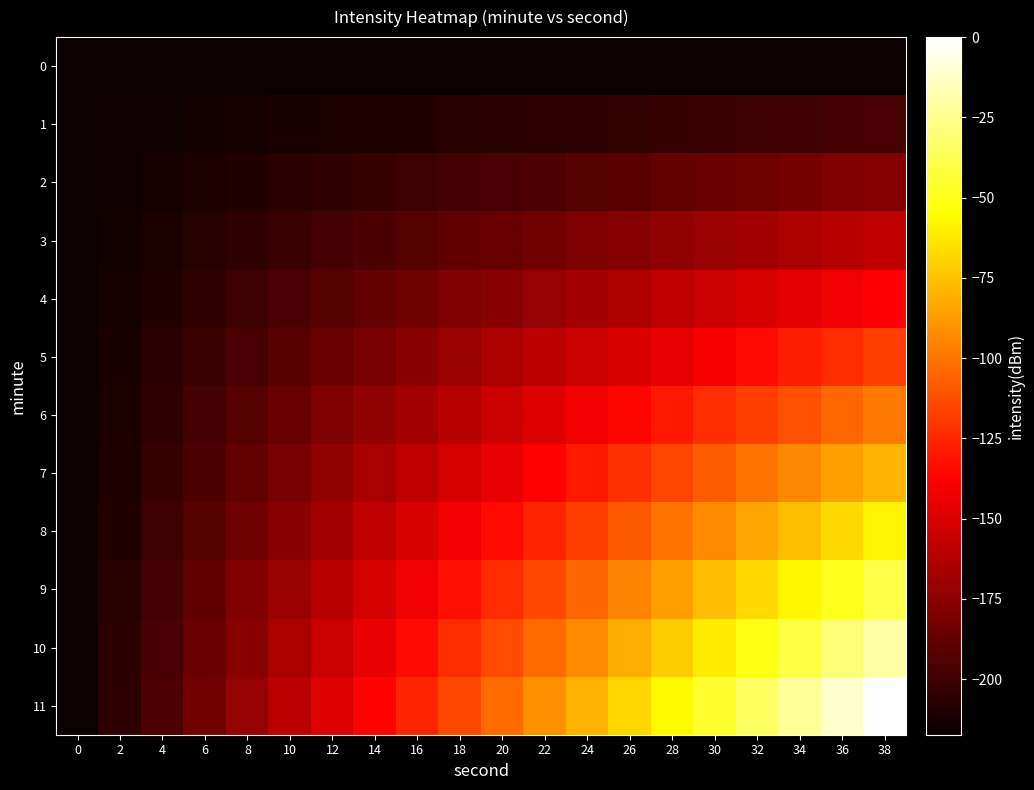

Rank the series by their maximum value, from highest to lowest.

11, 10, 9, 8, 7, 6, 5, 4, 3, 2, 1, 0